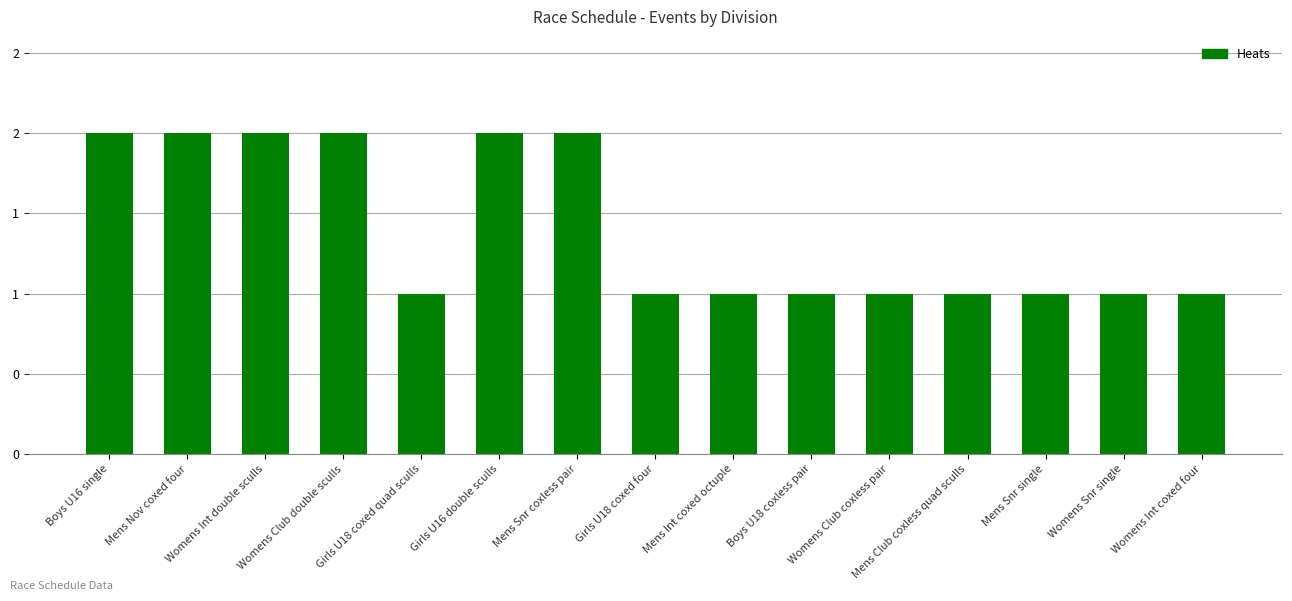

What position from the right is Girls U18 coxed quad sculls?

11